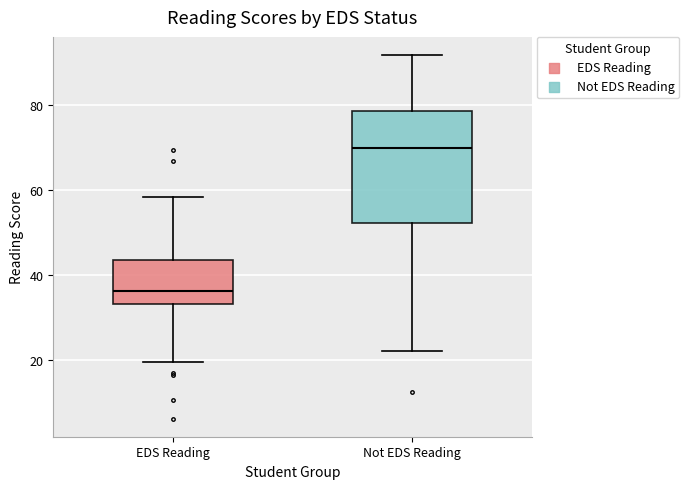

Where does the median line of the box for Not EDS Reading sit on the y-axis? The values are not printed on the chart, so give them approximately, as read against the axis.

70